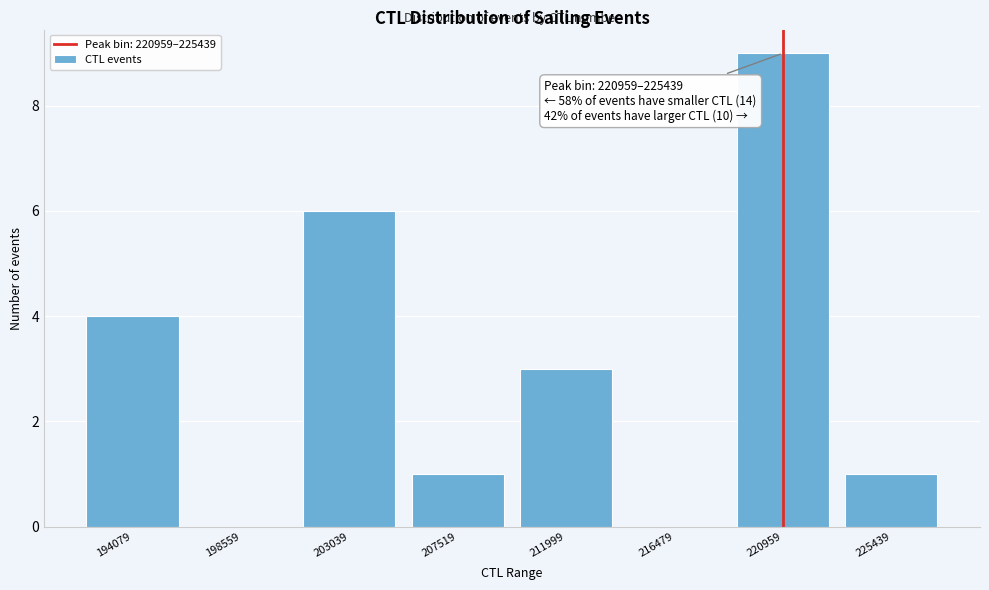

Reading left to right, what are all the values shown in this chart?

194079=4	198559=0	203039=6	207519=1	211999=3	216479=0	220959=9	225439=1